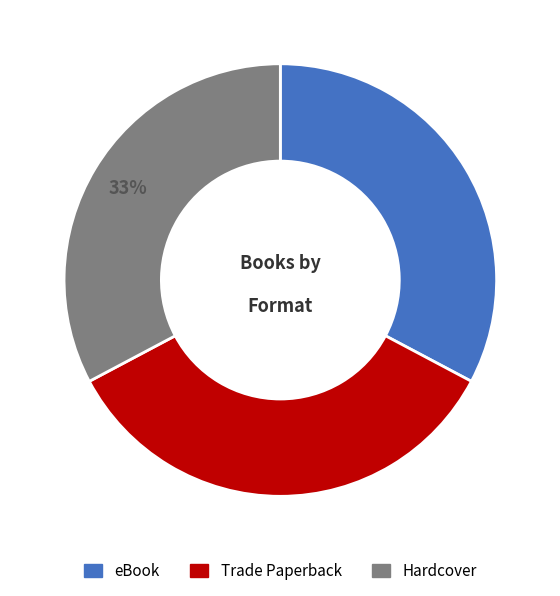

What percentage is the Trade Paperback slice, to the nearest percent?

34%